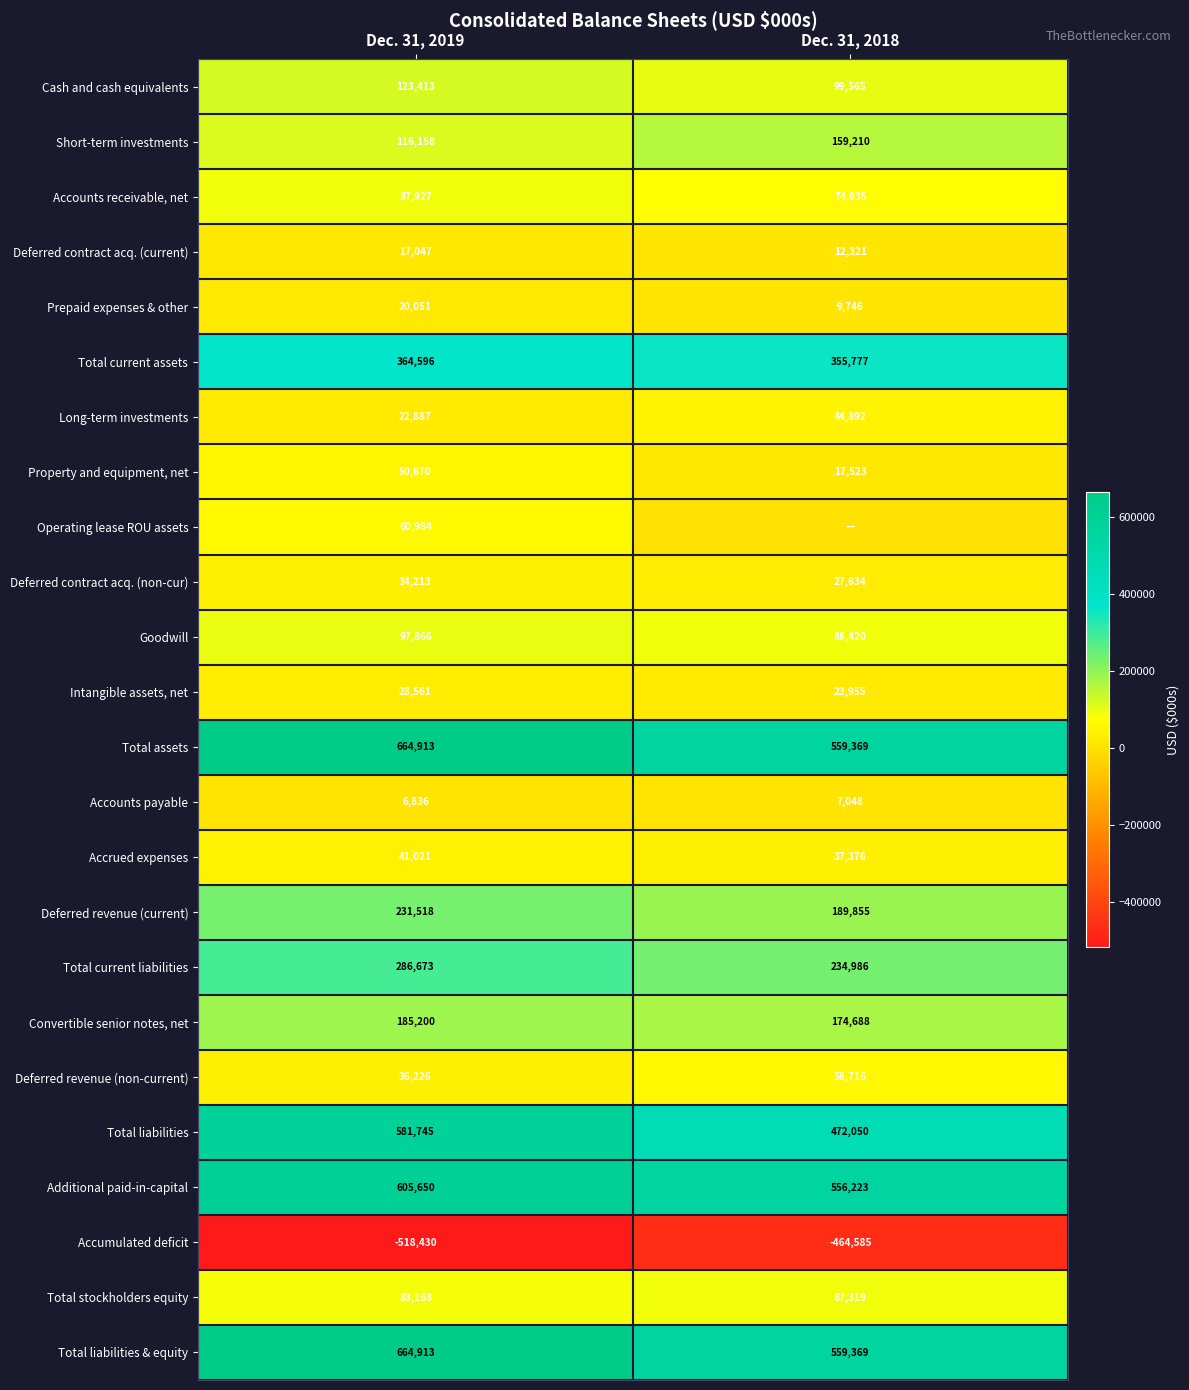

Rank the categories by Total assets value from highest to lowest.

Dec. 31, 2019, Dec. 31, 2018